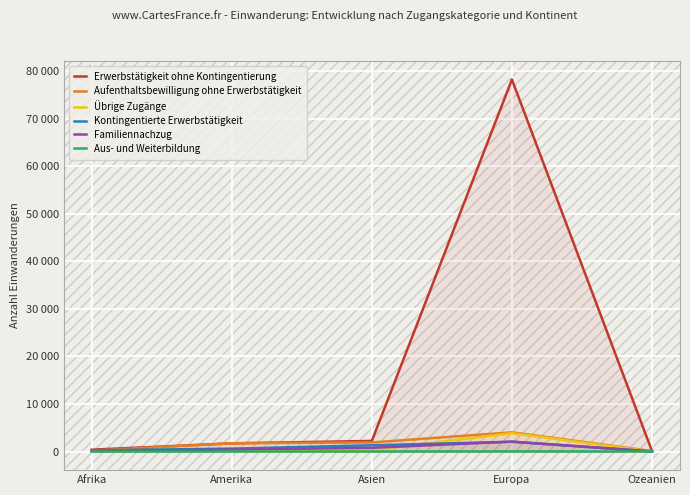

Reading left to right, what are all the values shown in this chart?

Erwerbstätigkeit ohne Kontingentierung: 386	1725	2234	78259	108
Aufenthaltsbewilligung ohne Erwerbstätigkeit: 193	1737	1915	4040	94
Übrige Zugänge: 161	241	320	3857	8
Kontingentierte Erwerbstätigkeit: 255	613	1315	2054	33
Familiennachzug: 86	423	783	2090	21
Aus- und Weiterbildung: 1	4	2	21	0